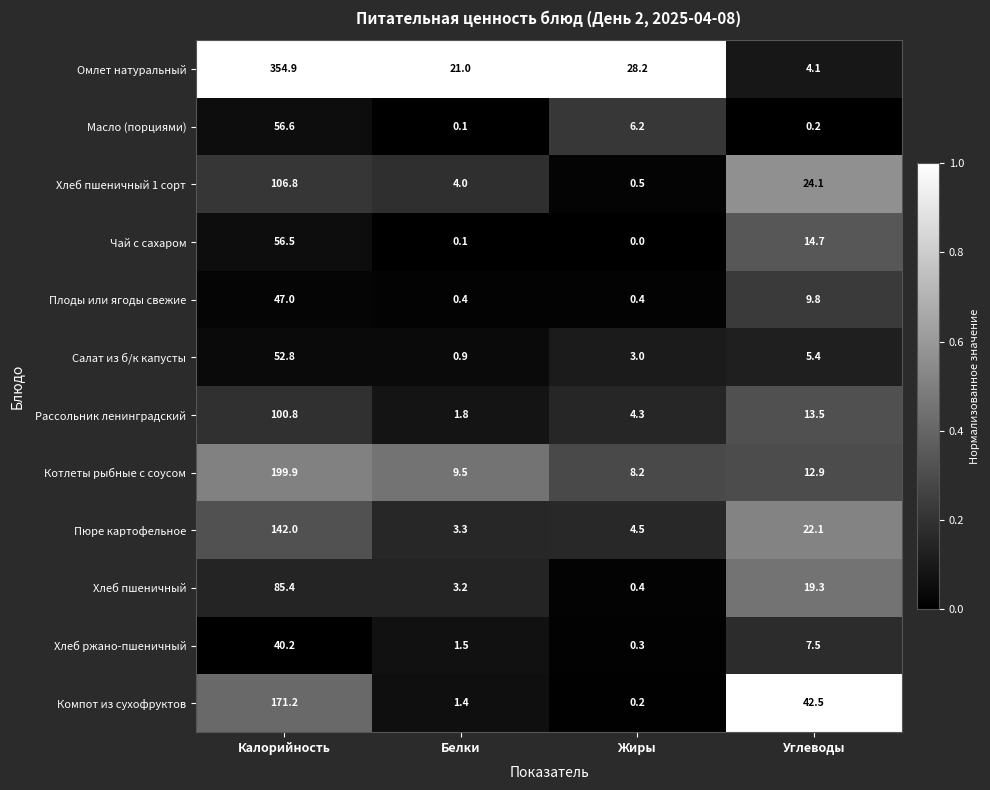

At which category is the sum across all series the highest?

Калорийность